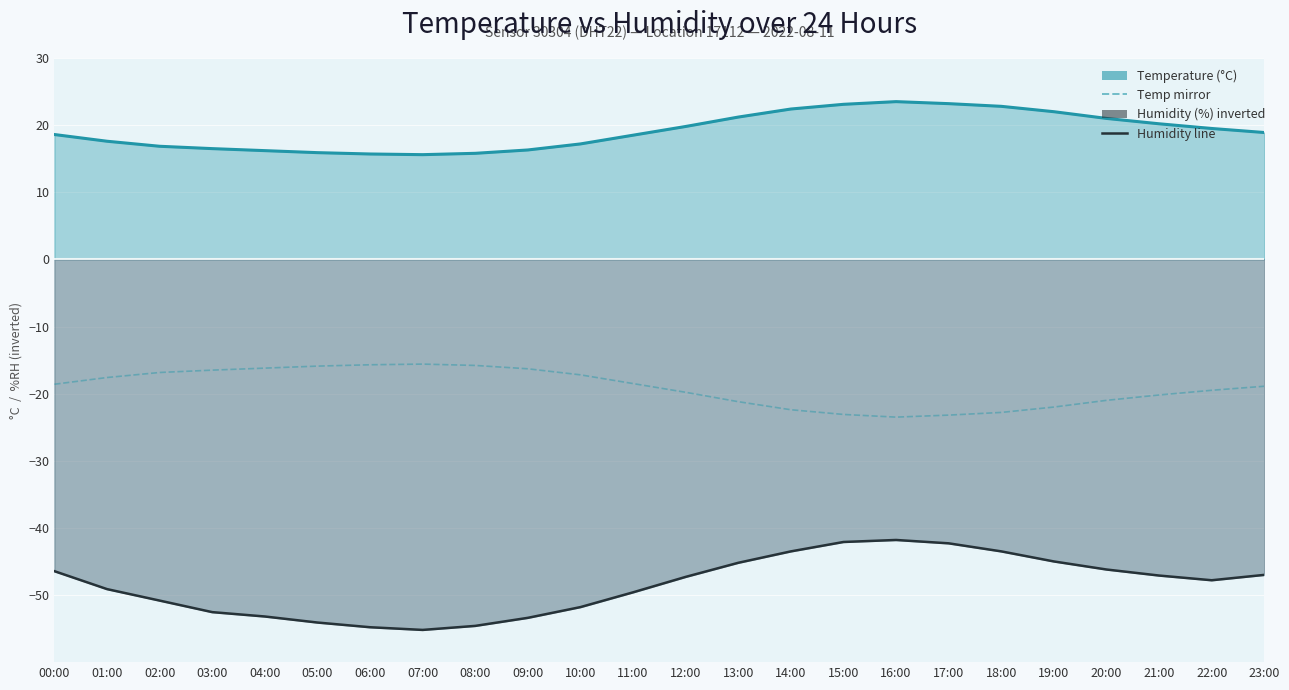

True or false: temperature mirror and humidity (inverted line) cross at least once.

False